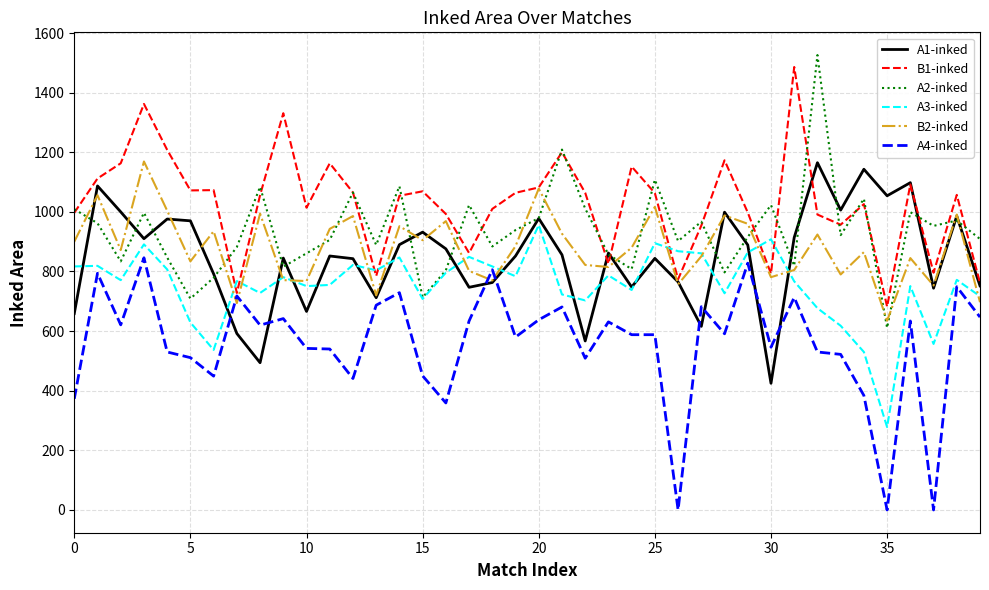

Is this an area chart (filled region under the line)?

No